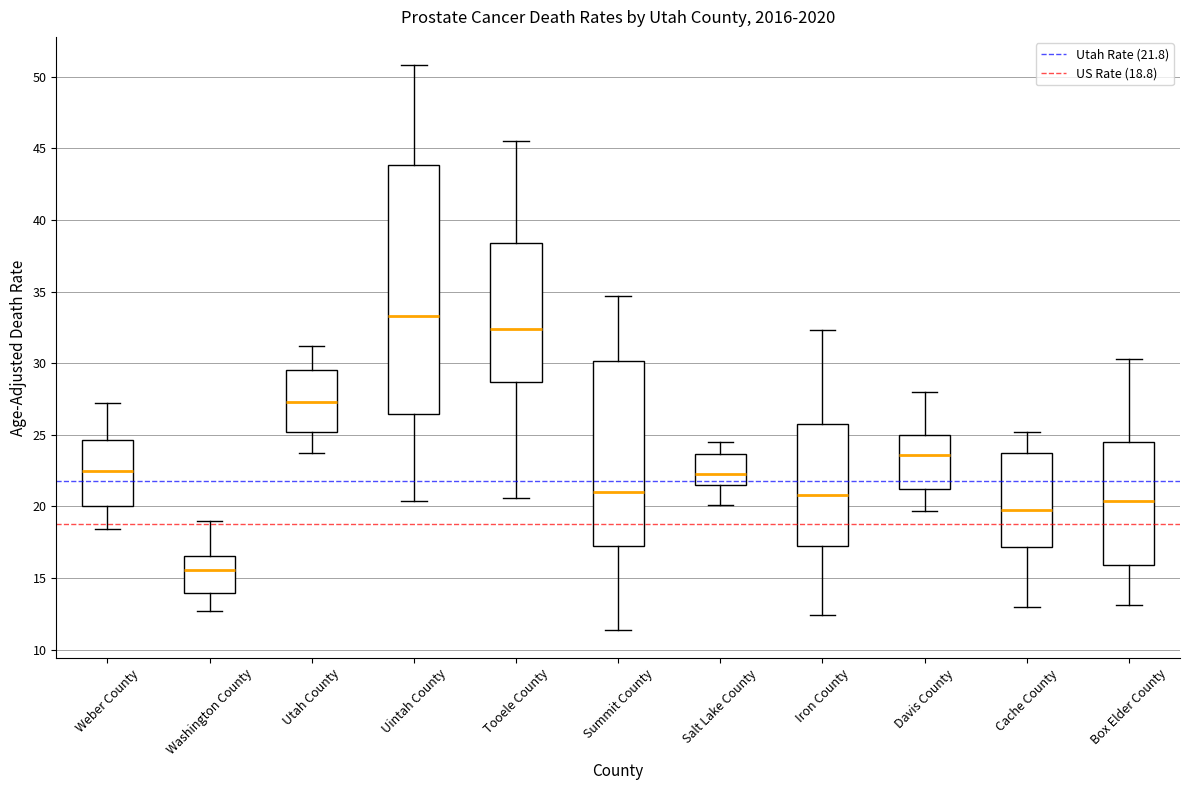

Reading left to right, read every box against the y-axis: the position of its median line, the range the box covers, and the ends of its whiskers. The values are not printed on the chart, so give them approximately, as read against the axis.

Weber County: median 22.5, box 20.0 to 24.5, whiskers 18.5 to 27.0
Washington County: median 15.5, box 14.0 to 16.5, whiskers 12.5 to 19.0
Utah County: median 27.5, box 25.0 to 29.5, whiskers 23.5 to 31.0
Uintah County: median 33.5, box 26.5 to 44.0, whiskers 20.5 to 51.0
Tooele County: median 32.5, box 28.5 to 38.5, whiskers 20.5 to 45.5
Summit County: median 21.0, box 17.0 to 30.0, whiskers 11.5 to 34.5
Salt Lake County: median 22.5, box 21.5 to 23.5, whiskers 20.0 to 24.5
Iron County: median 21.0, box 17.0 to 26.0, whiskers 12.5 to 32.5
Davis County: median 23.5, box 21.0 to 25.0, whiskers 19.5 to 28.0
Cache County: median 20.0, box 17.0 to 23.5, whiskers 13.0 to 25.0
Box Elder County: median 20.5, box 16.0 to 24.5, whiskers 13.0 to 30.5